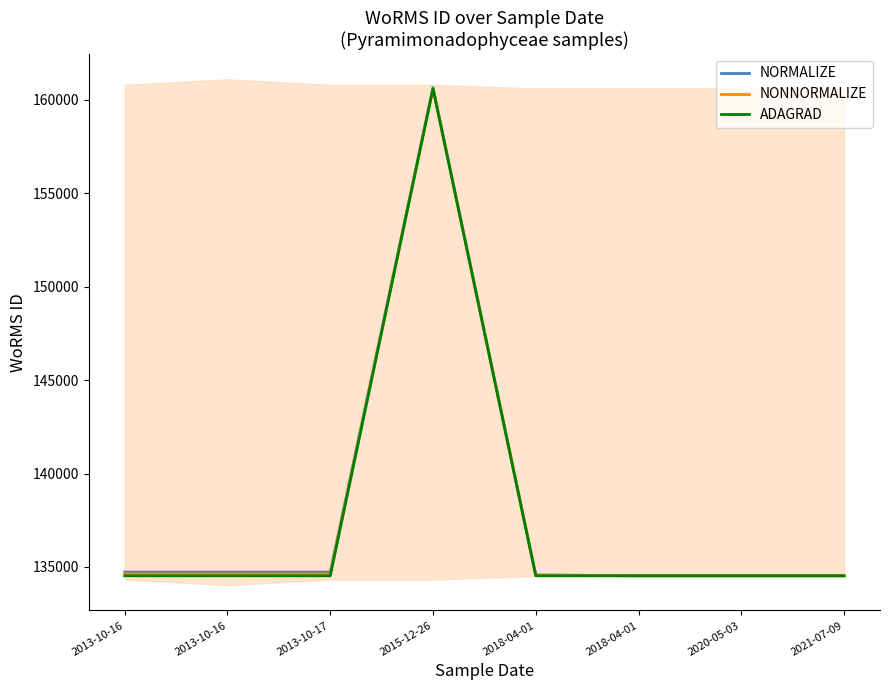

Is it true that ADAGRAD equals 64795 at 2013-10-16?

False